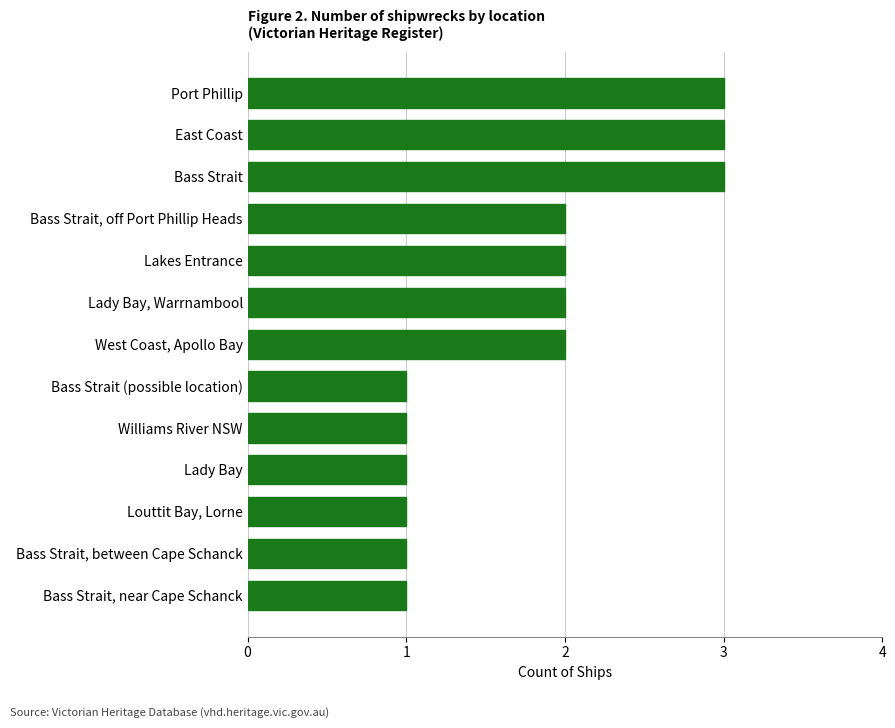

Is it true that the value at Bass Strait is 4?

False